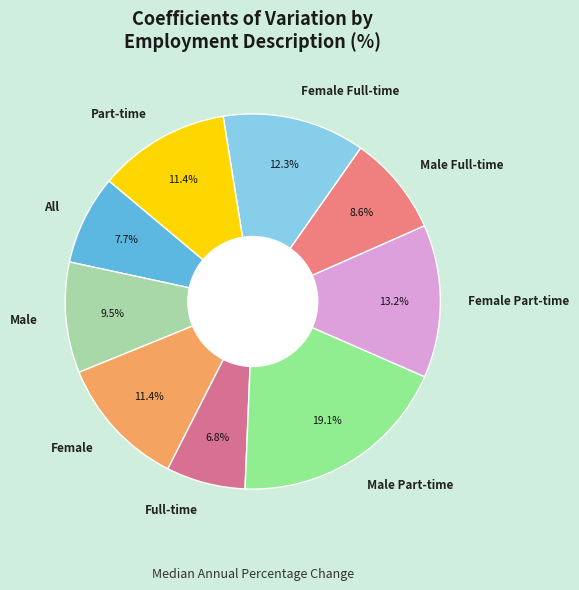

To the nearest percent, what portion does Male Full-time represent?

9%